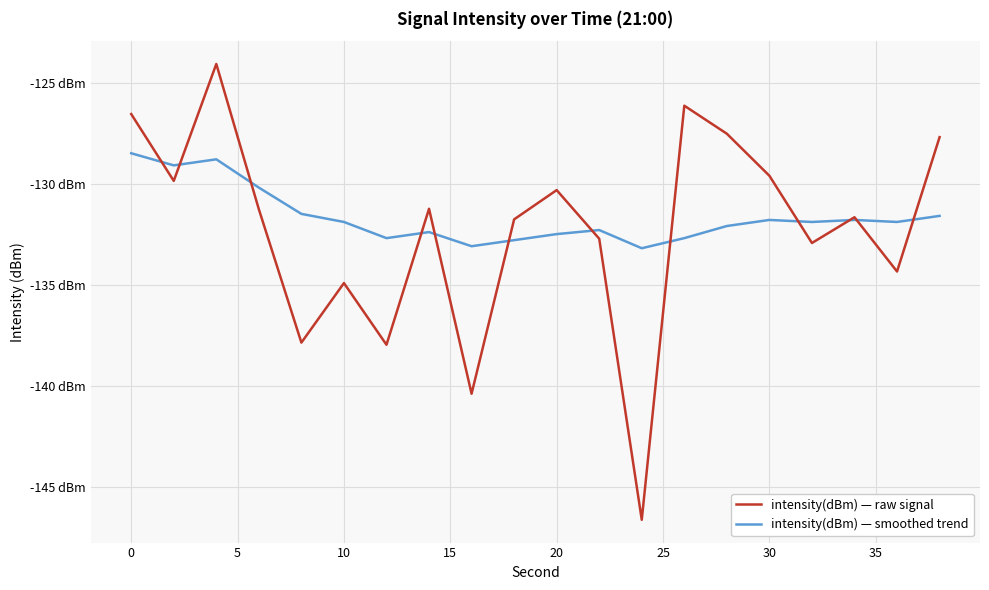

What are all the series names shown in the legend?

intensity(dBm) — raw signal, intensity(dBm) — smoothed trend